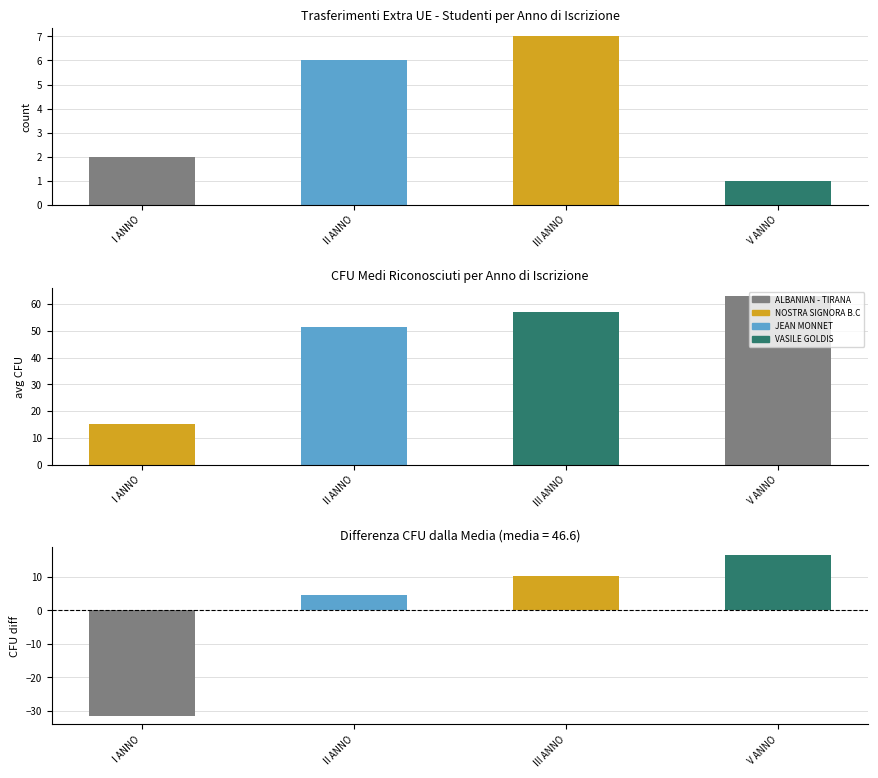

What is the label of the 1st bar from the left?

I ANNO